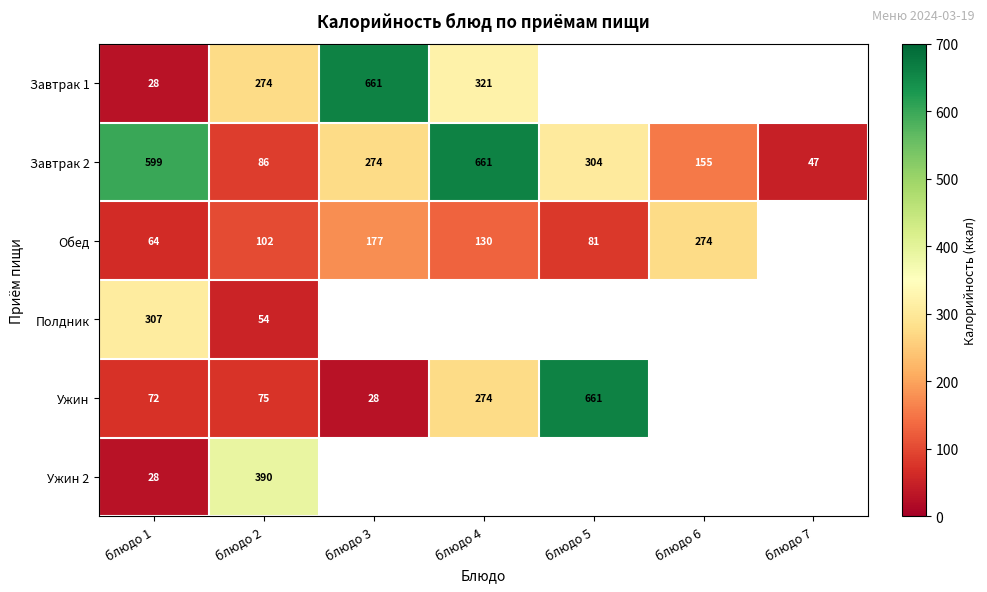

The Завтрак 2 series shows 661 at блюдо 4. True or false?

True